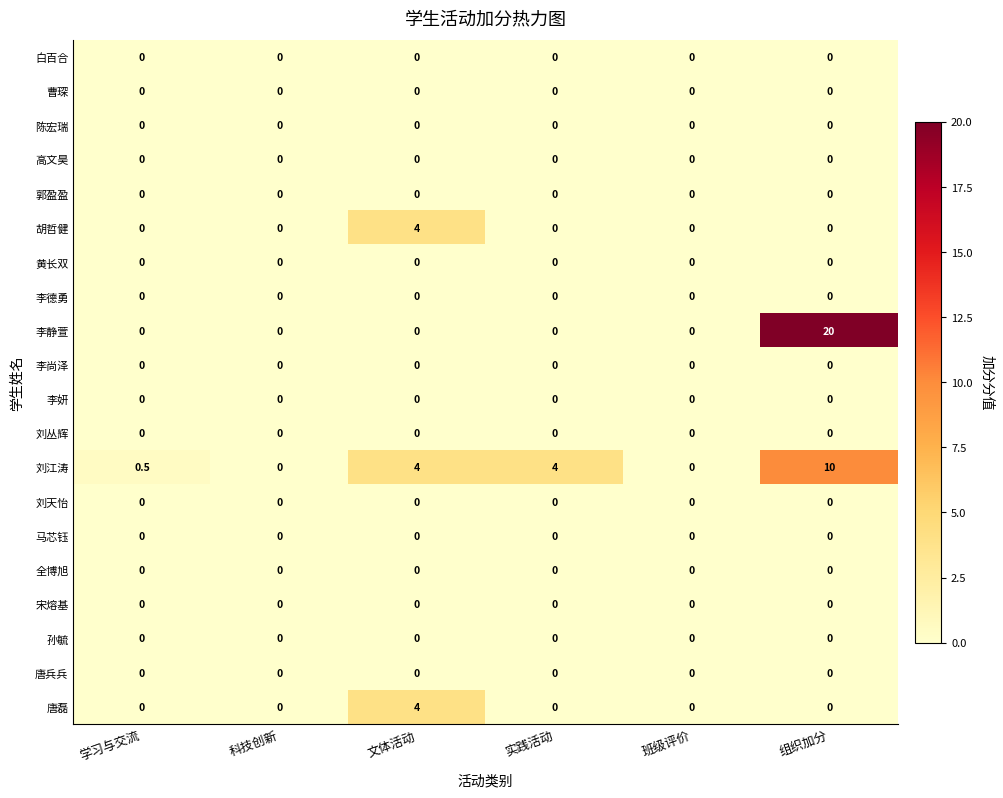

What is the average value of the 胡哲健 series?

0.7